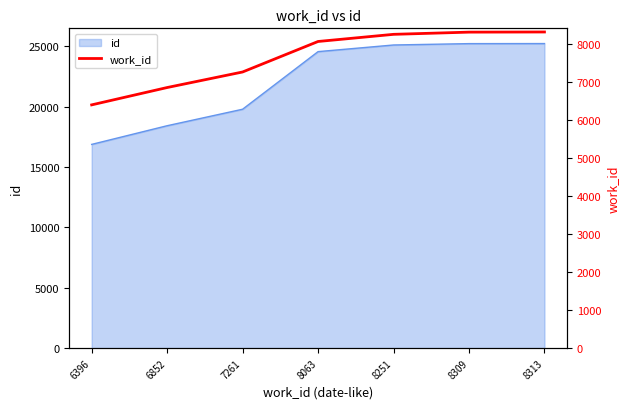

True or false: the data shows 8309 at 8309.

True